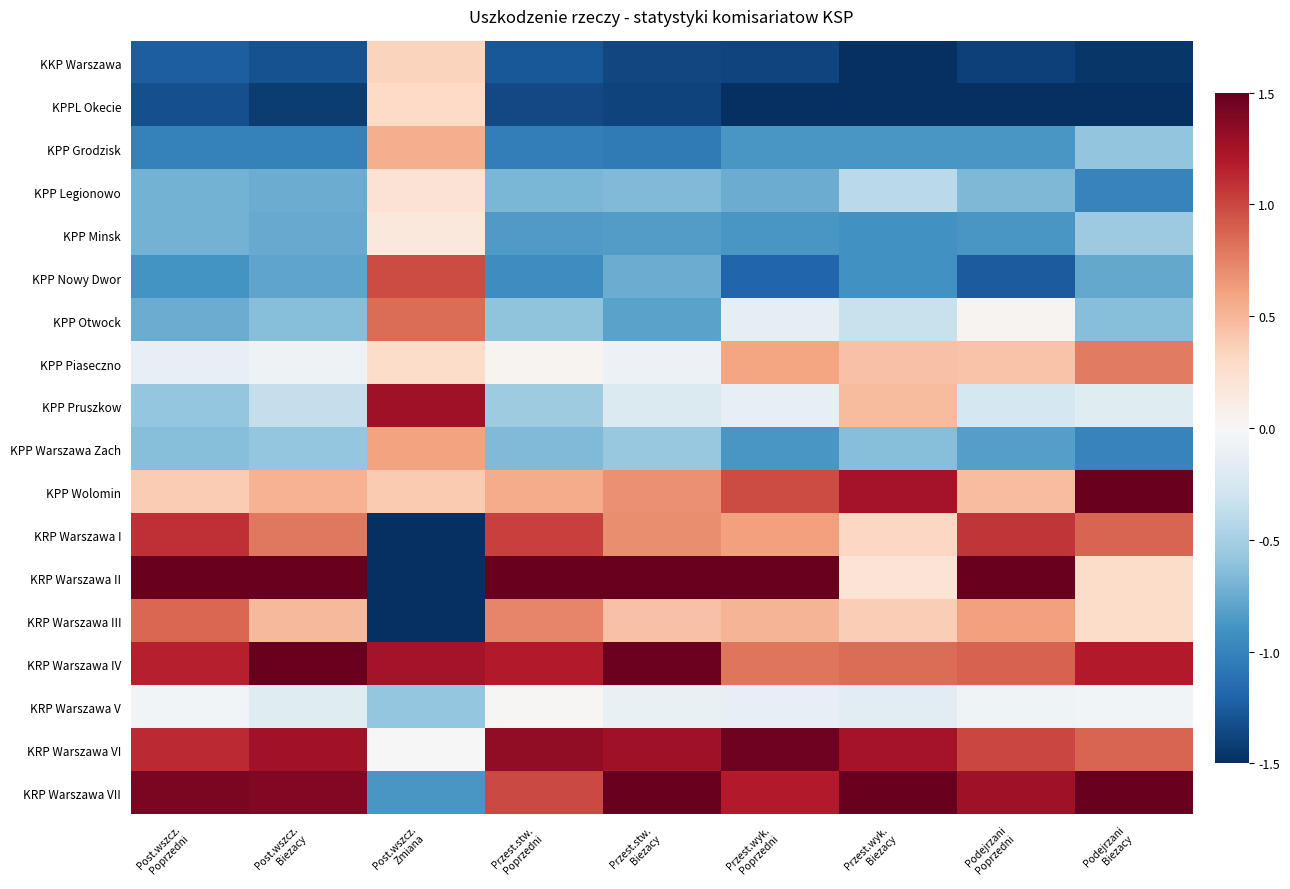

Which series has the largest range (max minus min)?

KRP Warszawa II